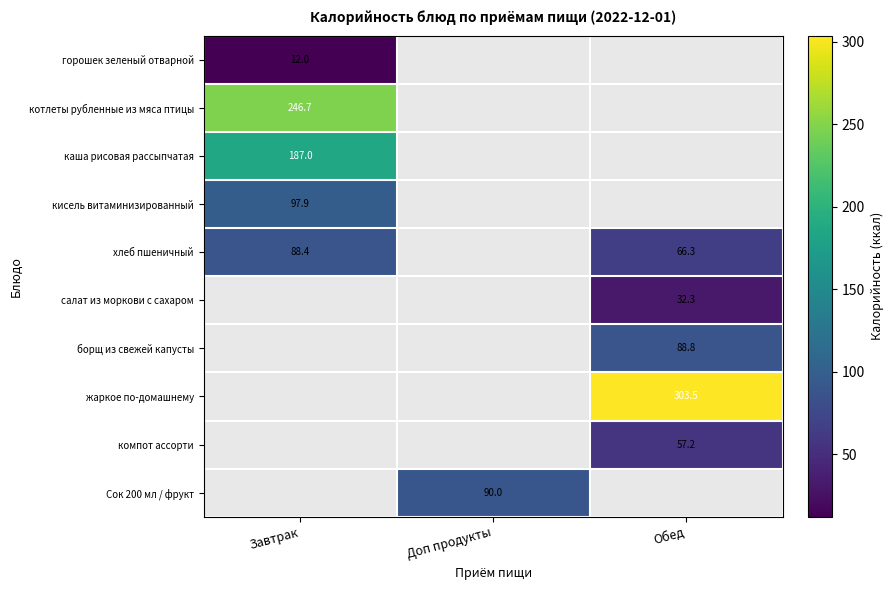

At how many categories does at least one series exceed 190?

2